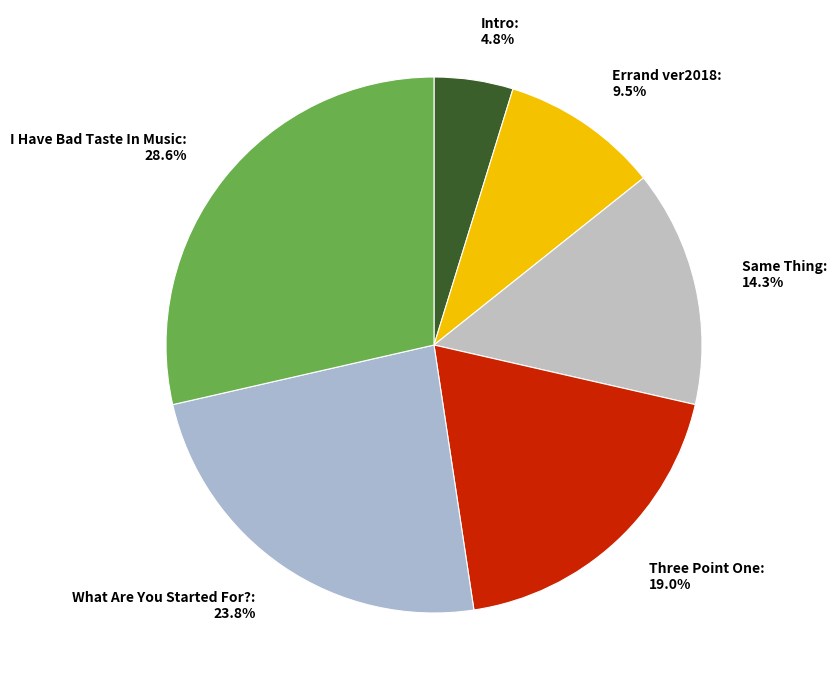

To the nearest percent, what percentage of the pie is Three Point One?

19%